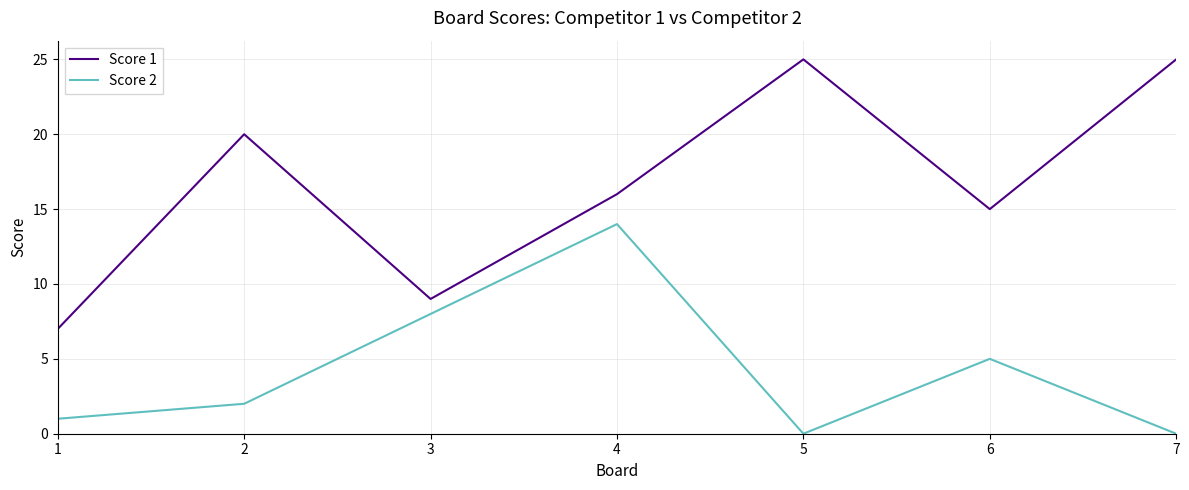

At which label is Score 1 closest to 16?

4